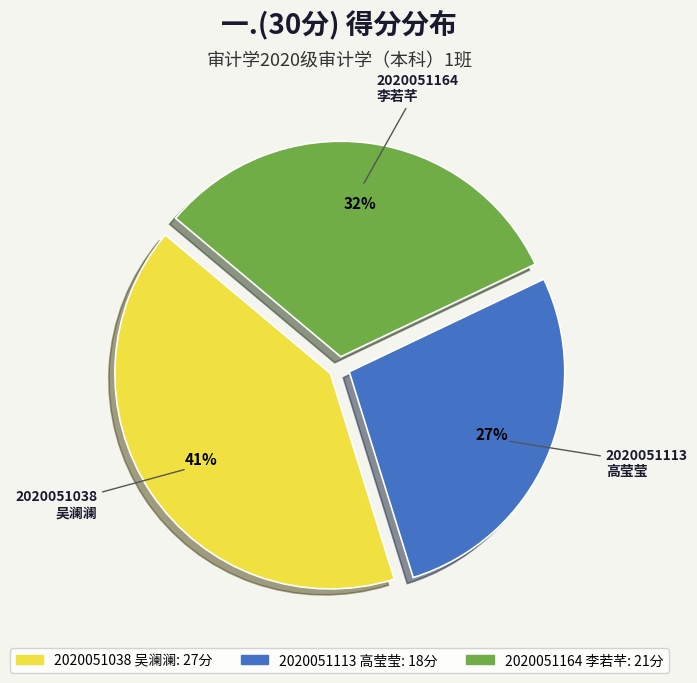

Which slice is the largest?

2020051038 吴澜澜